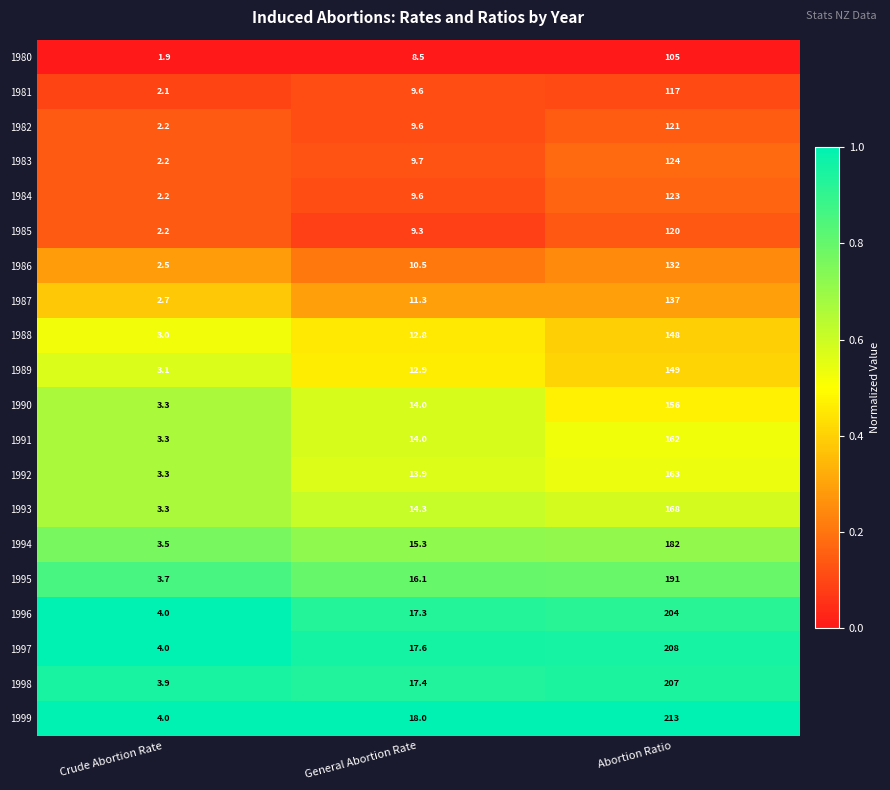

What is the difference between the maximum and minimum values in the 1981 series?

114.9